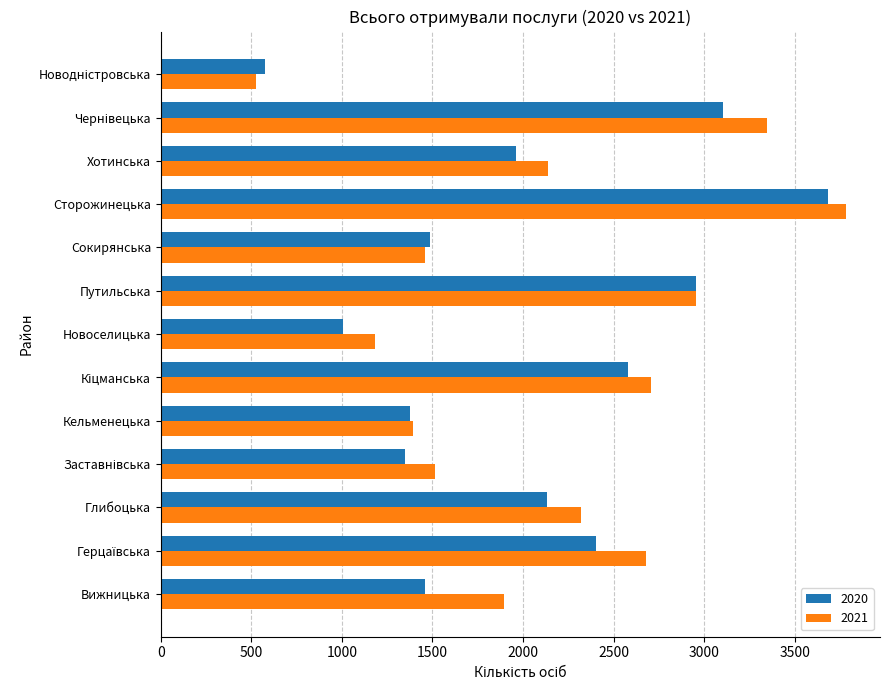

At which category is the sum across all series the highest?

Сторожинецька